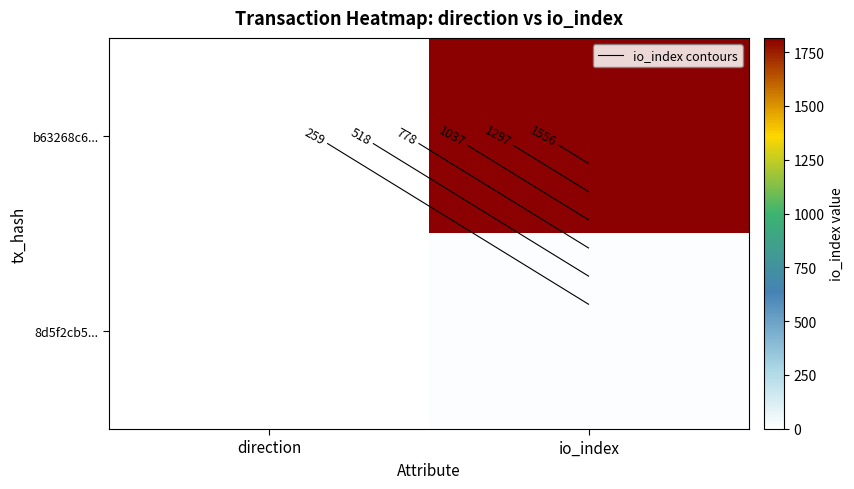

What is the difference between the highest and lowest values at io_index?

1804